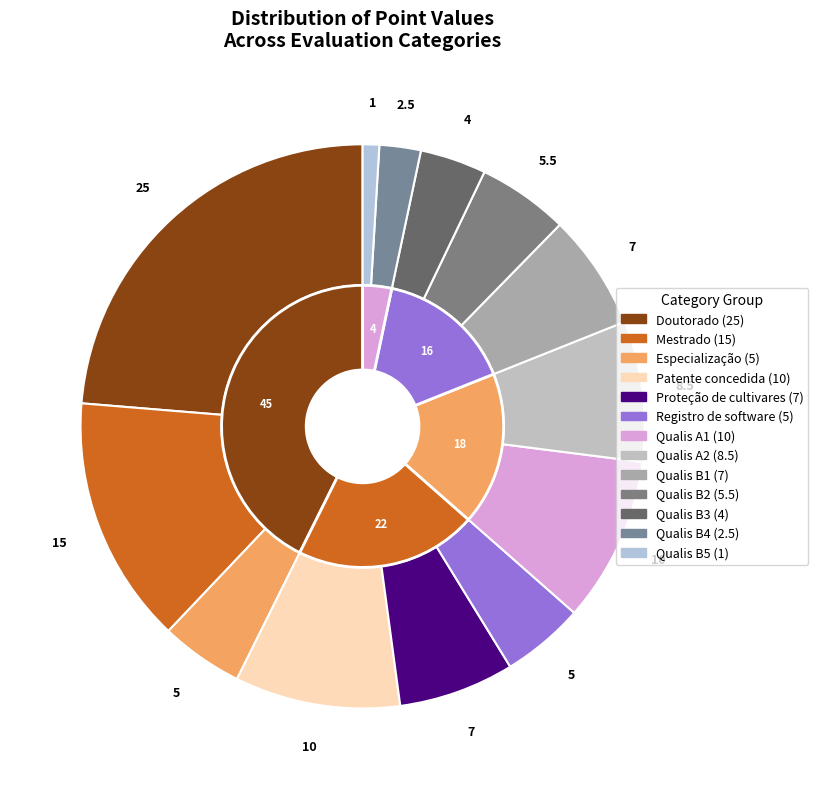

Is it true that Mestrado is 14% of the pie?

True